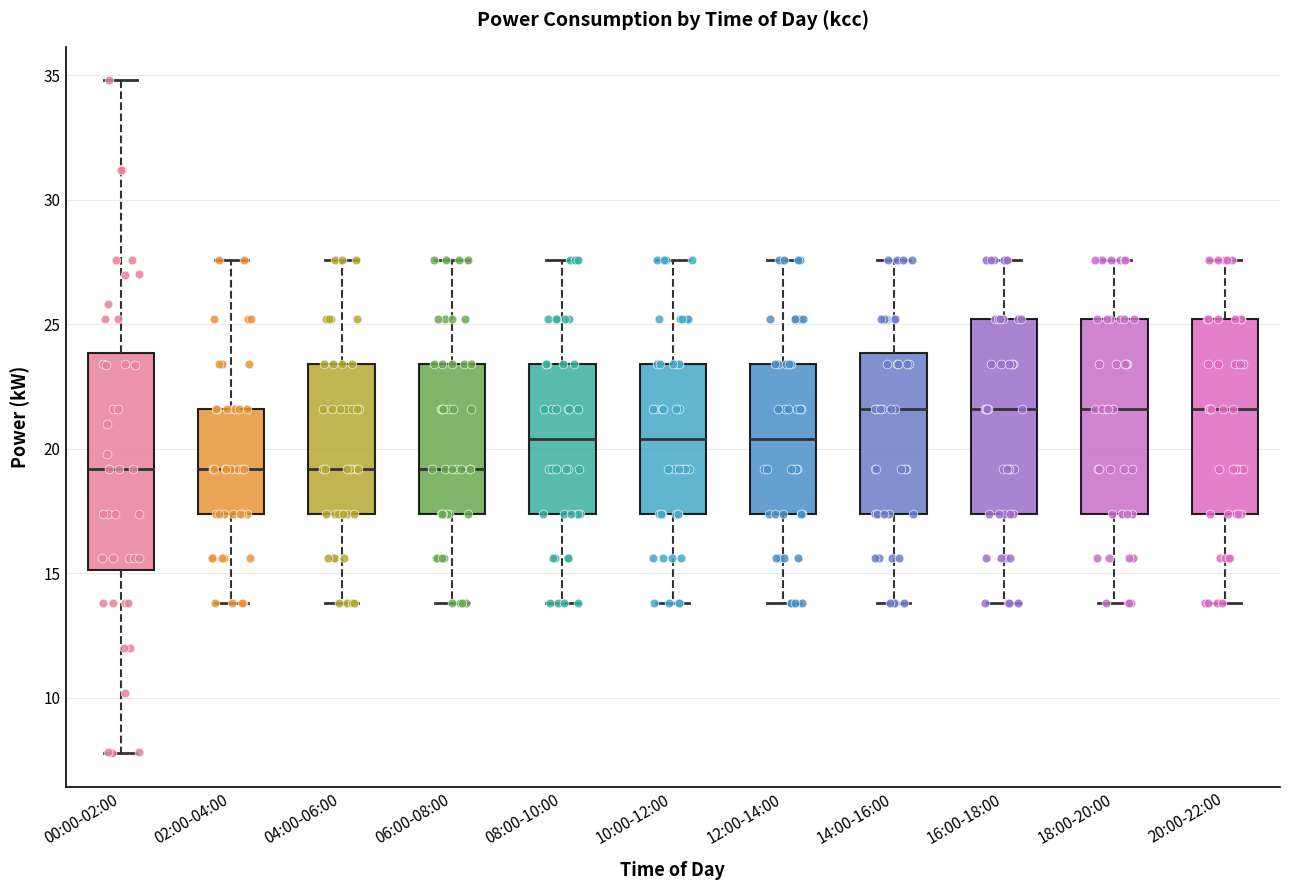

Where is the lower edge of the box for 06:00-08:00 on the y-axis? The values are not printed on the chart, so give them approximately, as read against the axis.

17.5